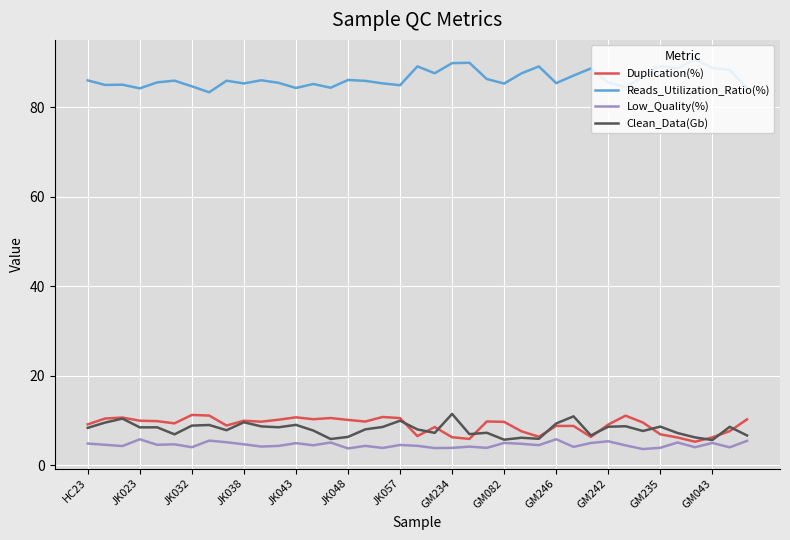

What is the maximum value shown in the chart?

90.7